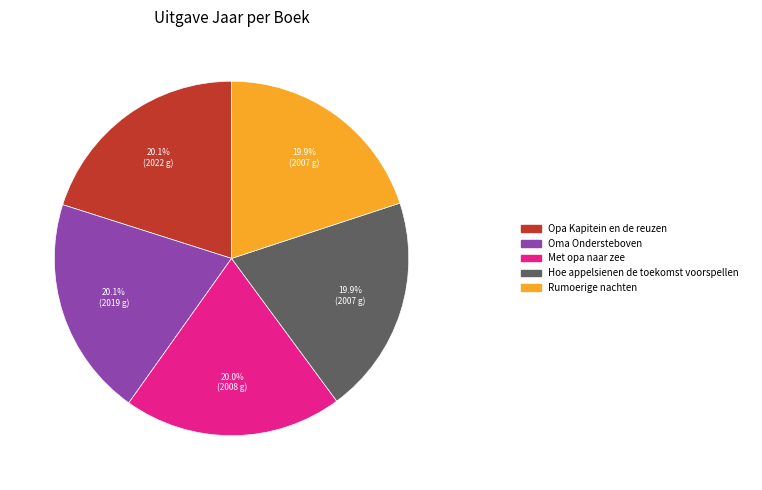

Is there any slice that represents more than half of the pie?

No